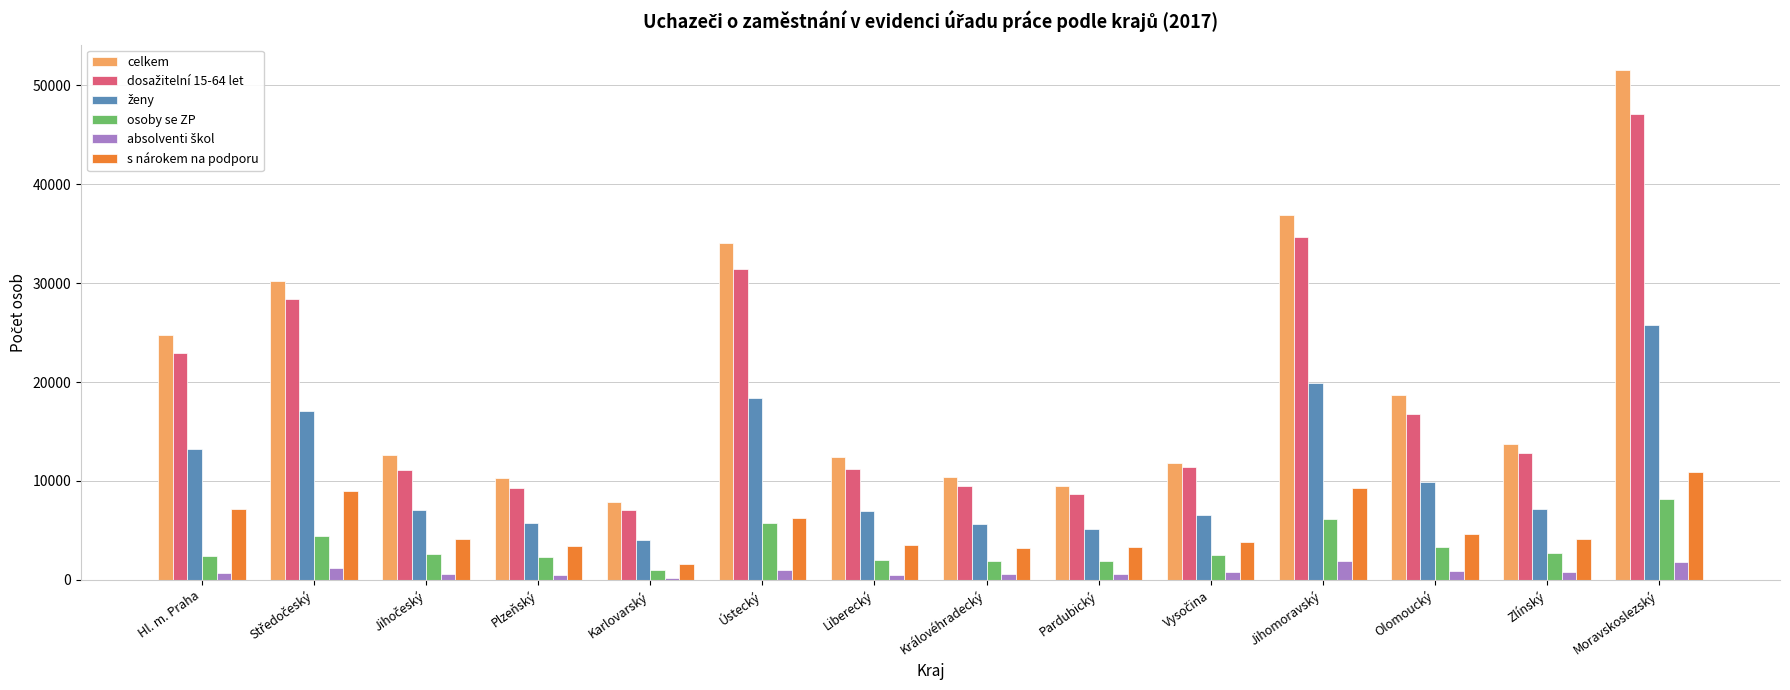

The osoby se ZP series shows 5720 at Olomoucký. True or false?

False